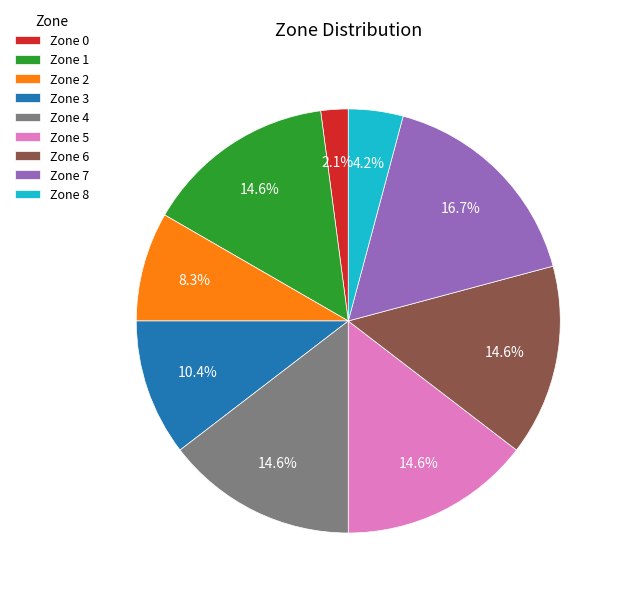

To the nearest percent, what is the average slice percentage?

11%